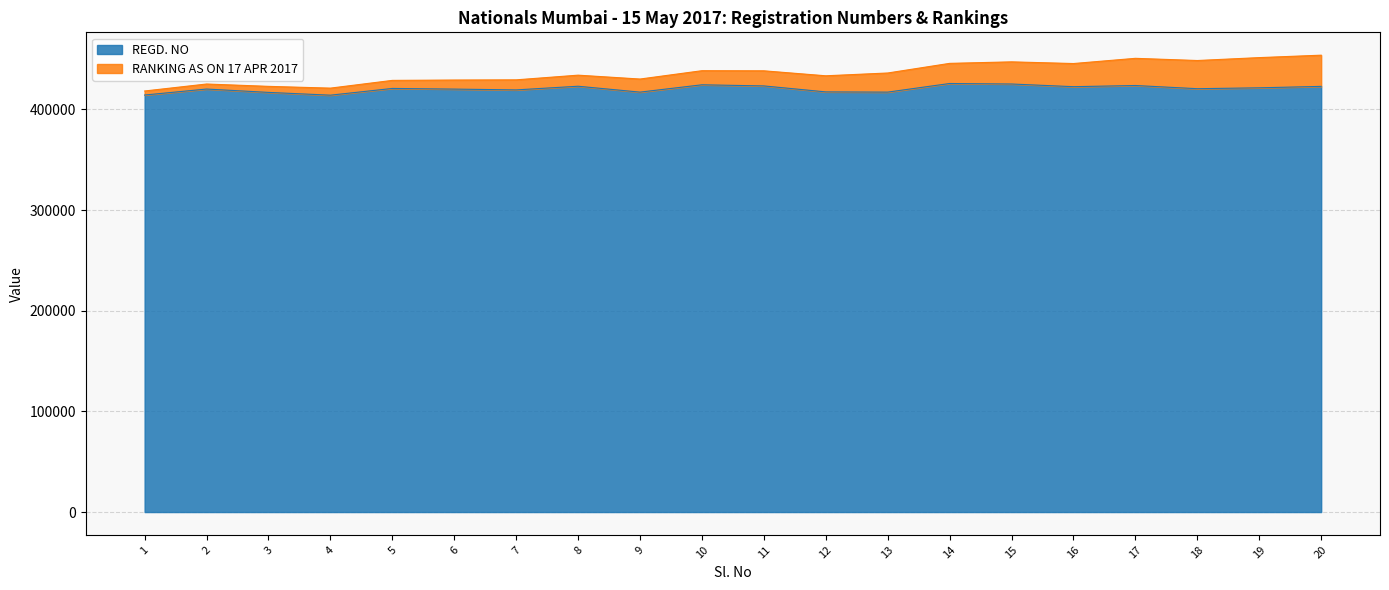

What is the difference between the values at 18 and 3?

3675